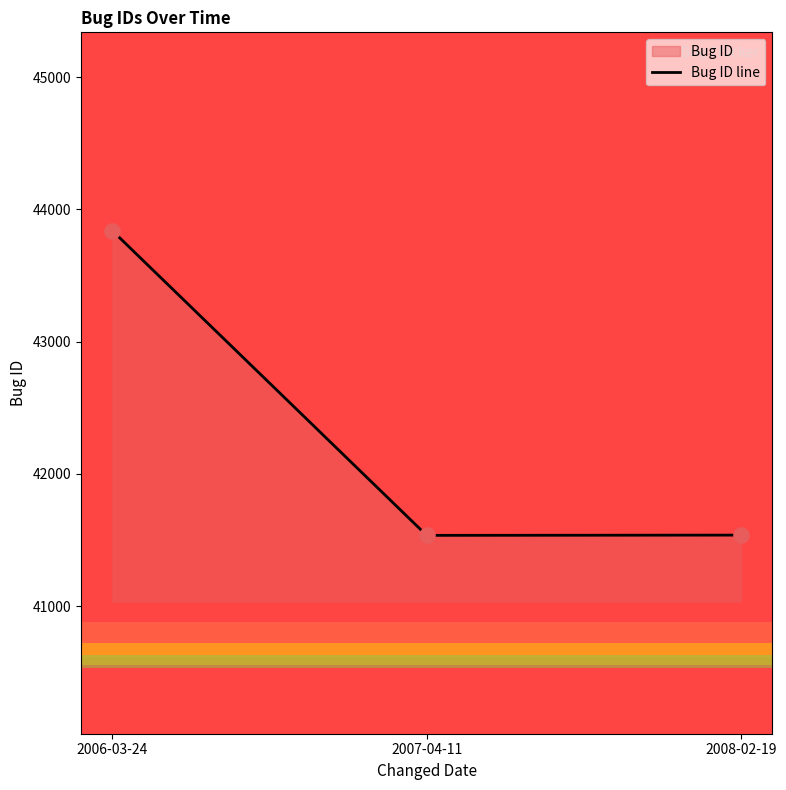

Approximately how many times larger is the value at 2007-04-11 compared to 2008-02-19?

1.0